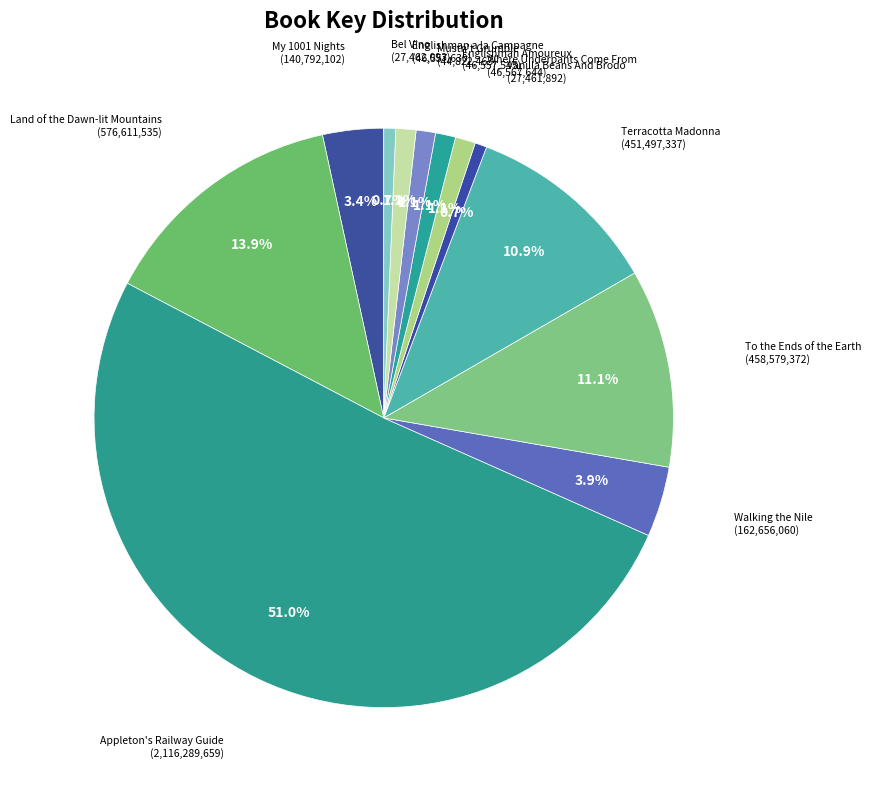

To the nearest percent, what percentage of the pie is Englishman a la Campagne?

1%